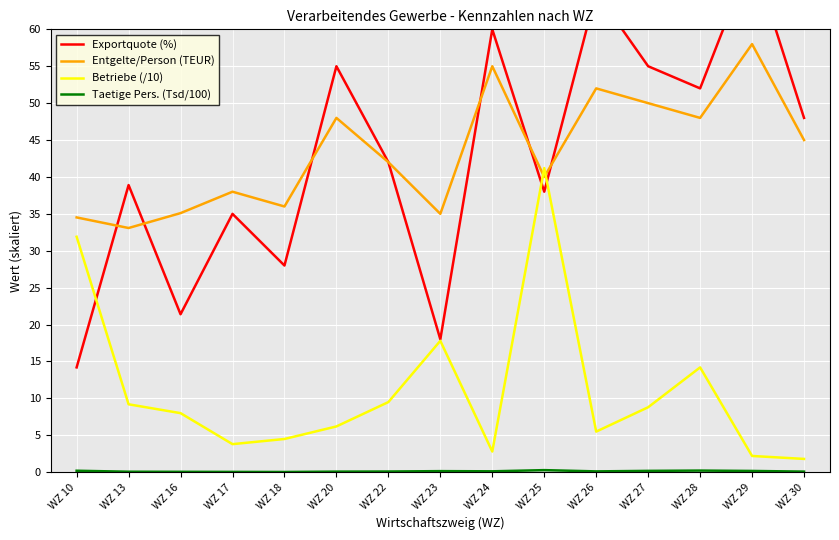

Rank the series at WZ 25 from highest to lowest value.

Betriebe (/10), Entgelte/Person (TEUR), Exportquote (%), Taetige Pers. (Tsd/100)